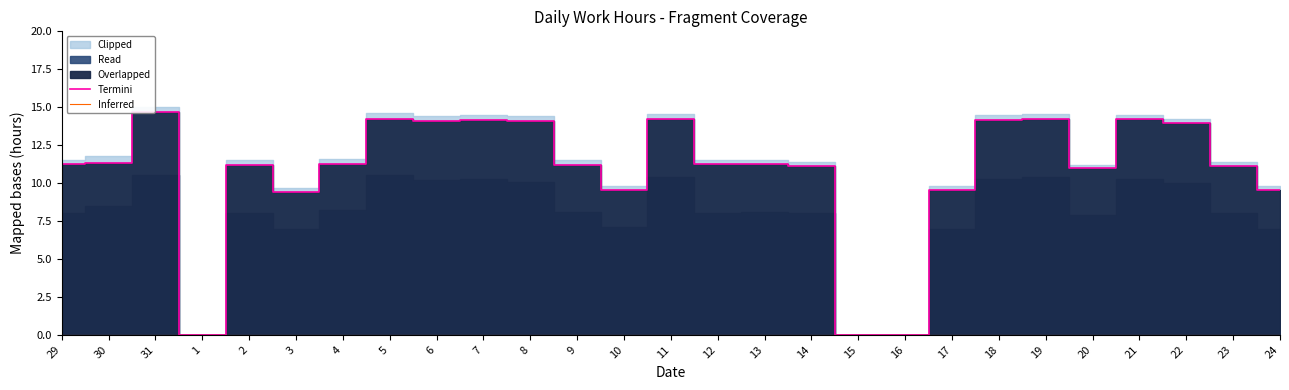

Reading left to right, list all the values displayed in this chart.

Termini: 29=11.2	30=11.3	31=14.7	1=0.0	2=11.2	3=9.4	4=11.3	5=14.2	6=14.1	7=14.1	8=14.1	9=11.2	10=9.5	11=14.2	12=11.2	13=11.2	14=11.2	15=0.0	16=0.0	17=9.6	18=14.2	19=14.2	20=11.0	21=14.2	22=13.9	23=11.2	24=9.5
Inferred: 29=0.0	30=0.0	31=0.0	1=0.0	2=0.0	3=0.0	4=0.0	5=0.0	6=0.0	7=0.0	8=0.0	9=0.0	10=0.0	11=0.0	12=0.0	13=0.0	14=0.0	15=0.0	16=0.0	17=0.0	18=0.0	19=0.0	20=0.0	21=0.0	22=0.0	23=0.0	24=0.0